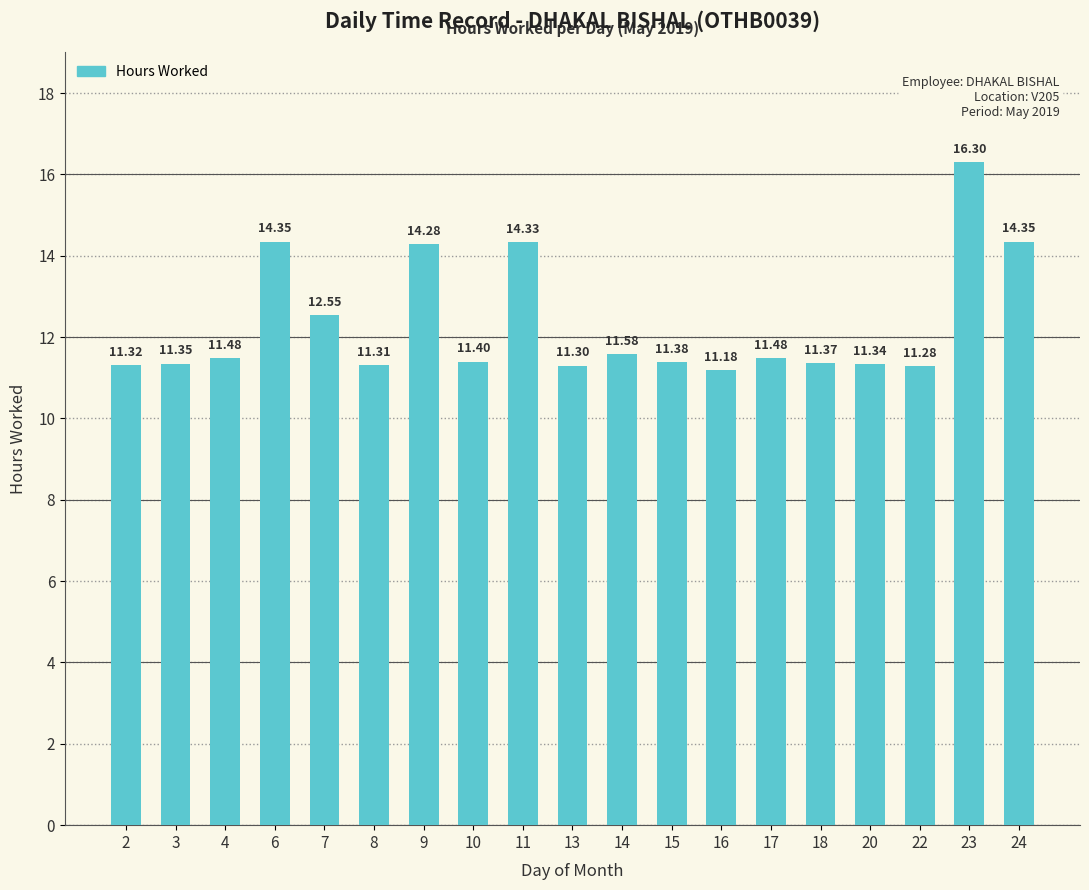

How many series are shown in this chart?

1